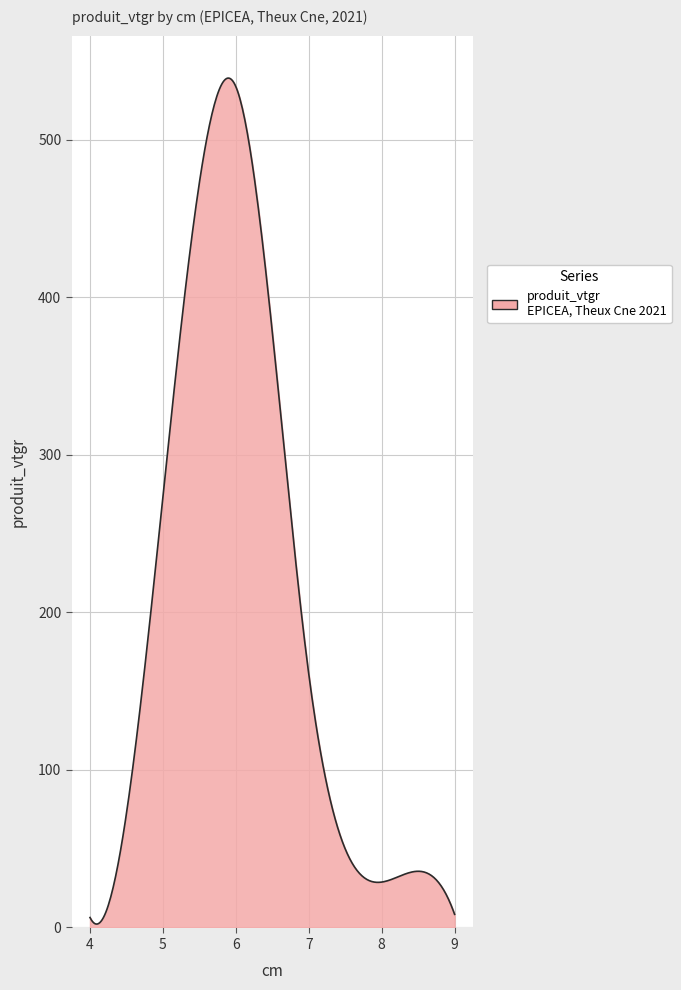

Does the chart display data point markers on the line(s)?

No